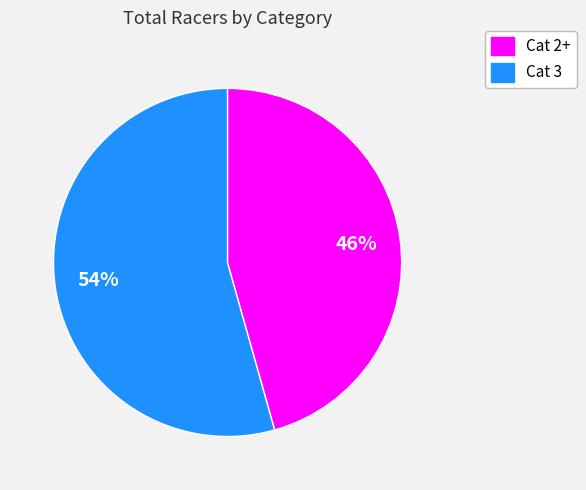

Does any single category account for the majority?

Yes